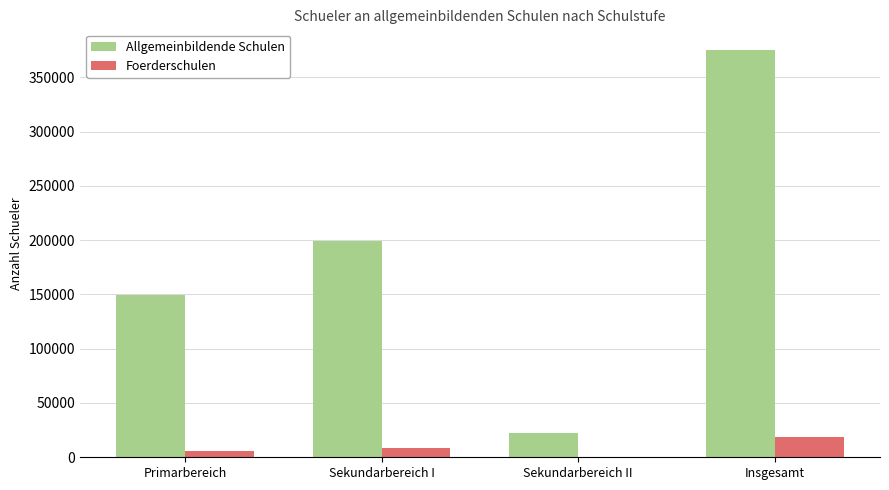

Reading left to right, what are all the values shown in this chart?

Allgemeinbildende Schulen: Primarbereich=149132	Sekundarbereich I=198815	Sekundarbereich II=21946	Insgesamt=375360
Foerderschulen: Primarbereich=5982	Sekundarbereich I=8809	Sekundarbereich II=0	Insgesamt=19057